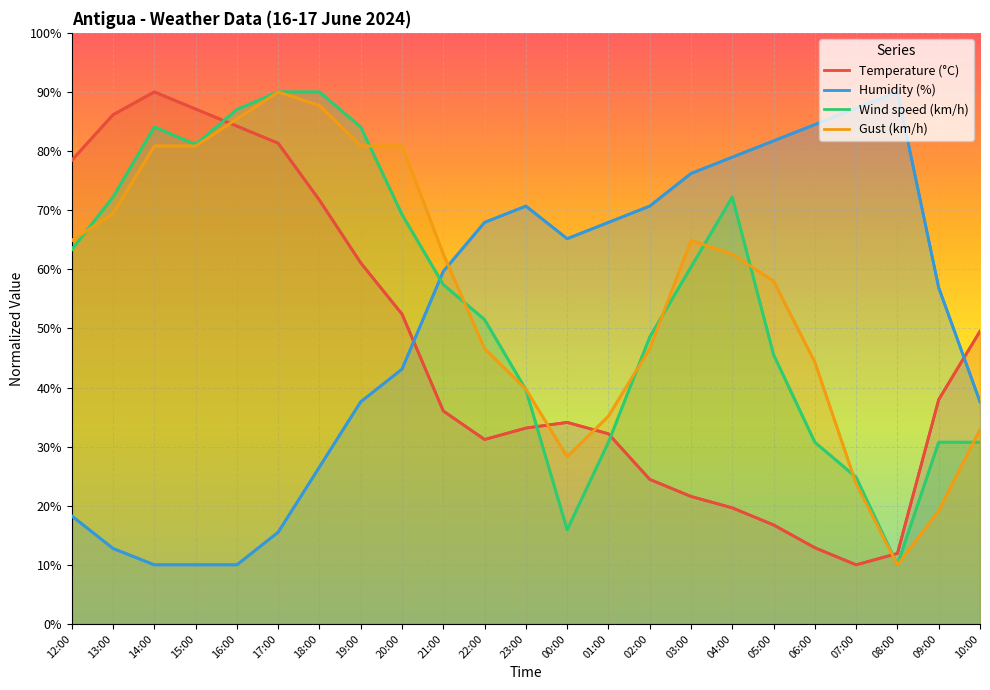

The value of Gust (km/h) at 16:00 is 85.4. True or false?

True